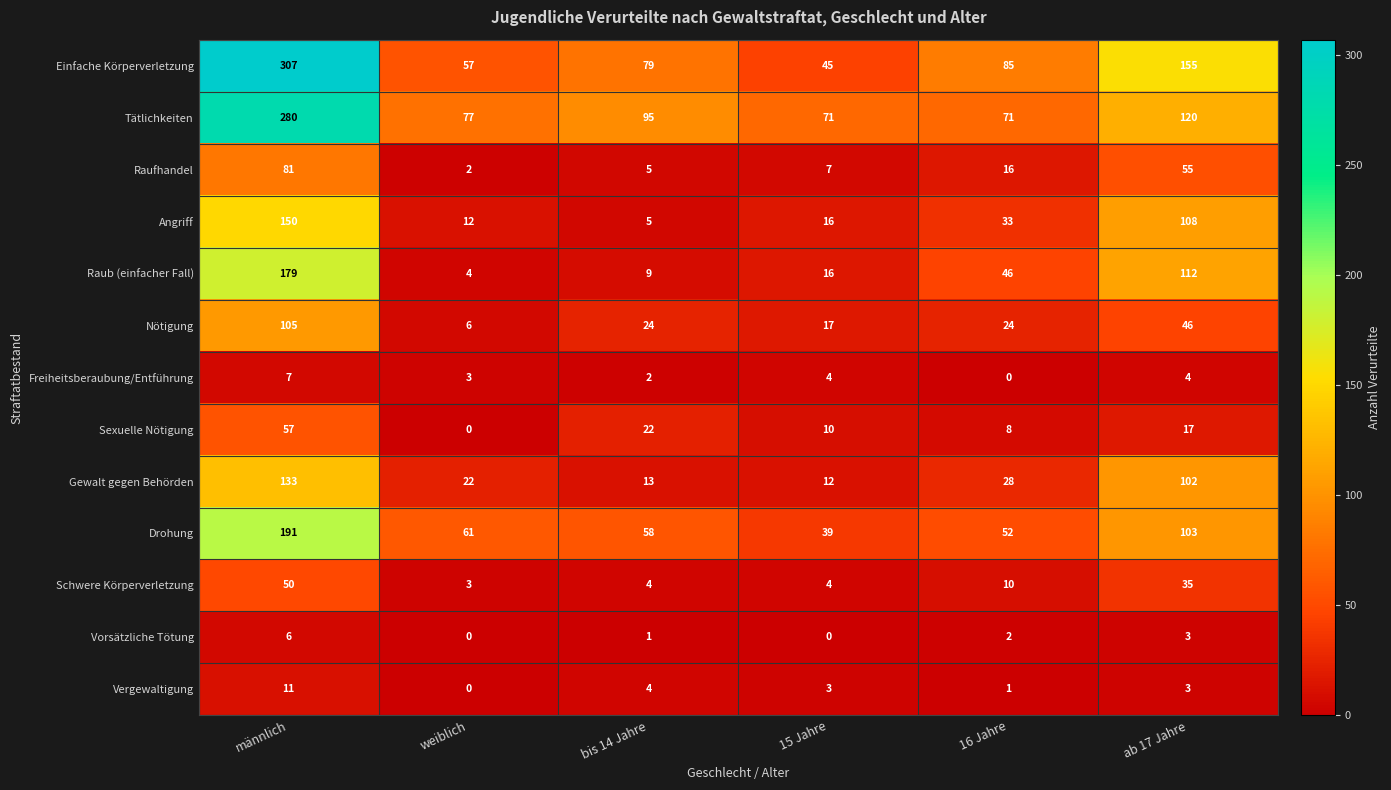

At which label does Nötigung reach its peak?

männlich